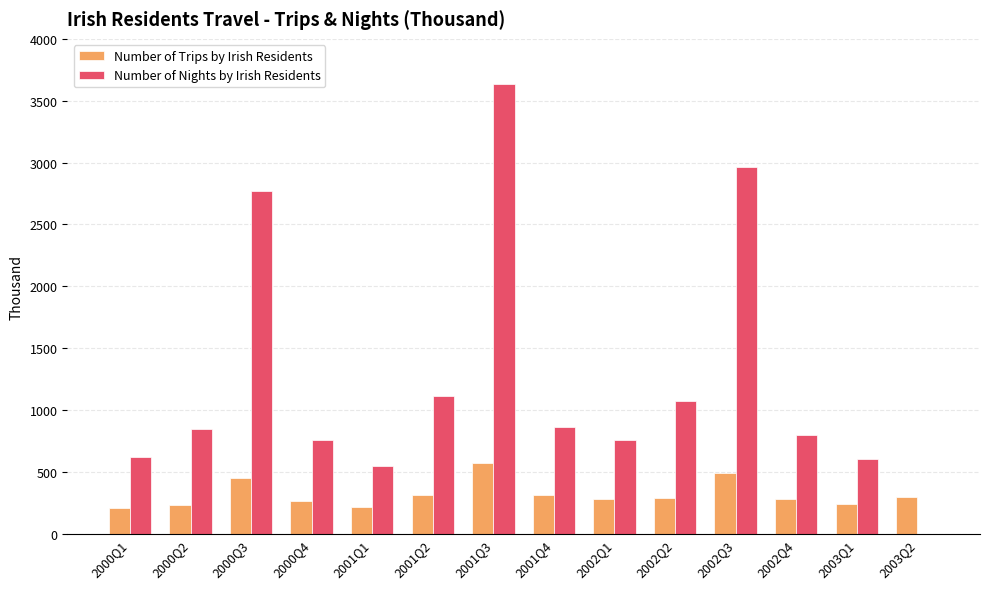

Is the value of Number of Trips by Irish Residents at 2003Q1 greater than the value of Number of Nights by Irish Residents at 2000Q1?

No